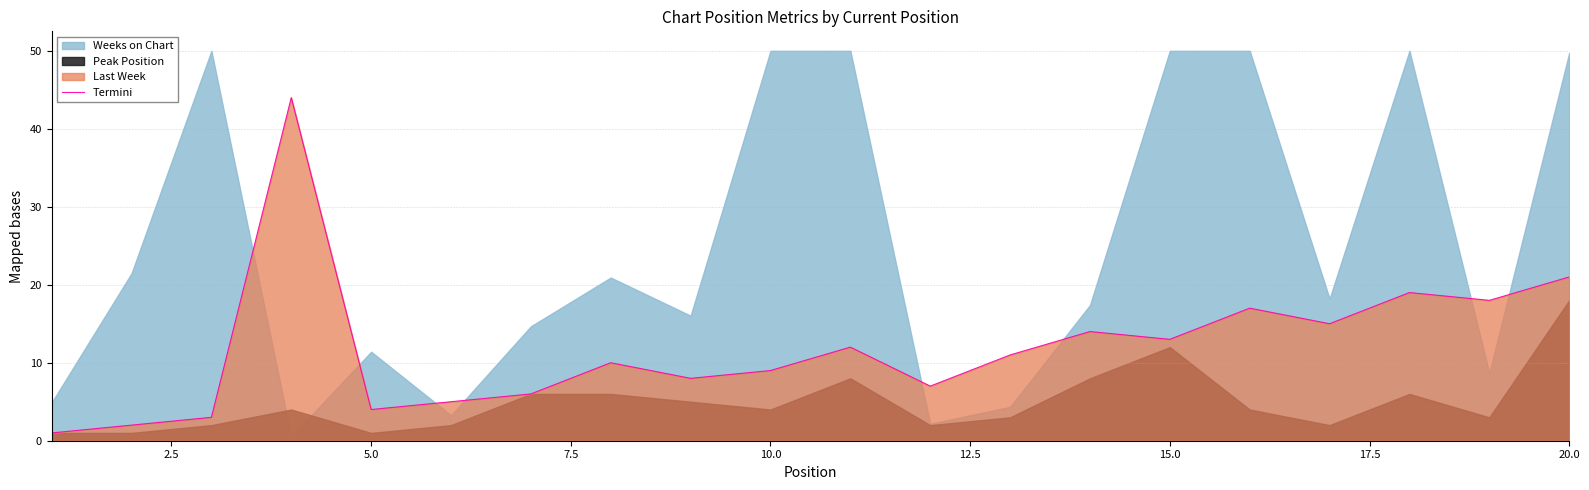

Is it true that Termini equals 20 at 15.0?

False